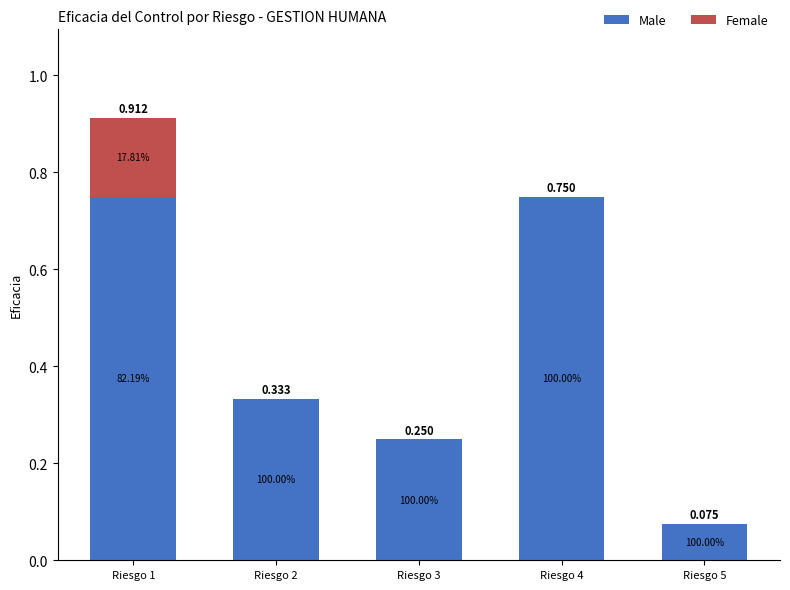

What is the approximate value of Male at Riesgo 4?

0.8